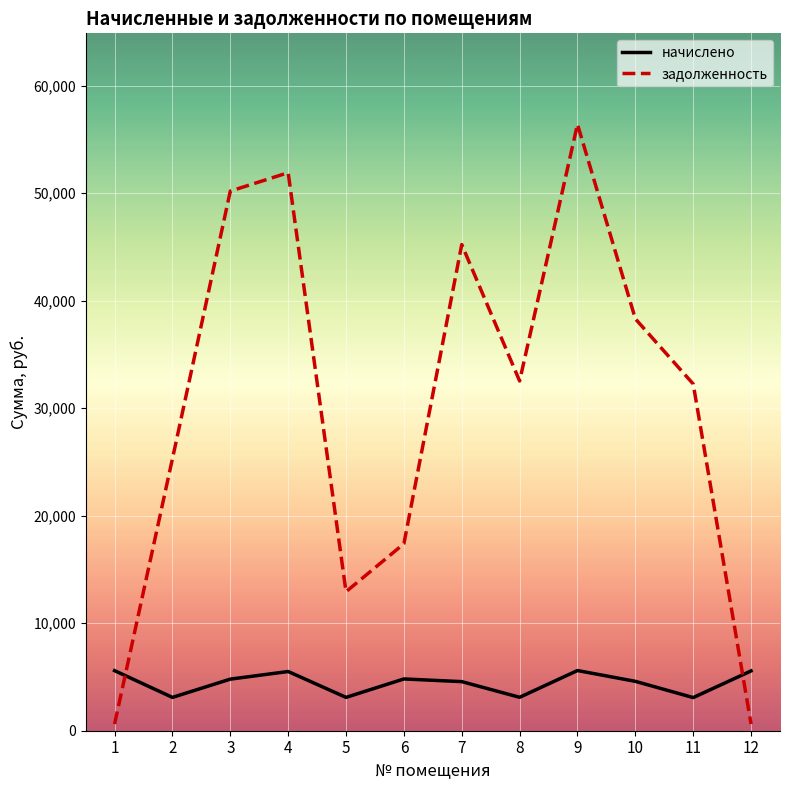

The value of задолженность at 12 is 617.9. True or false?

True